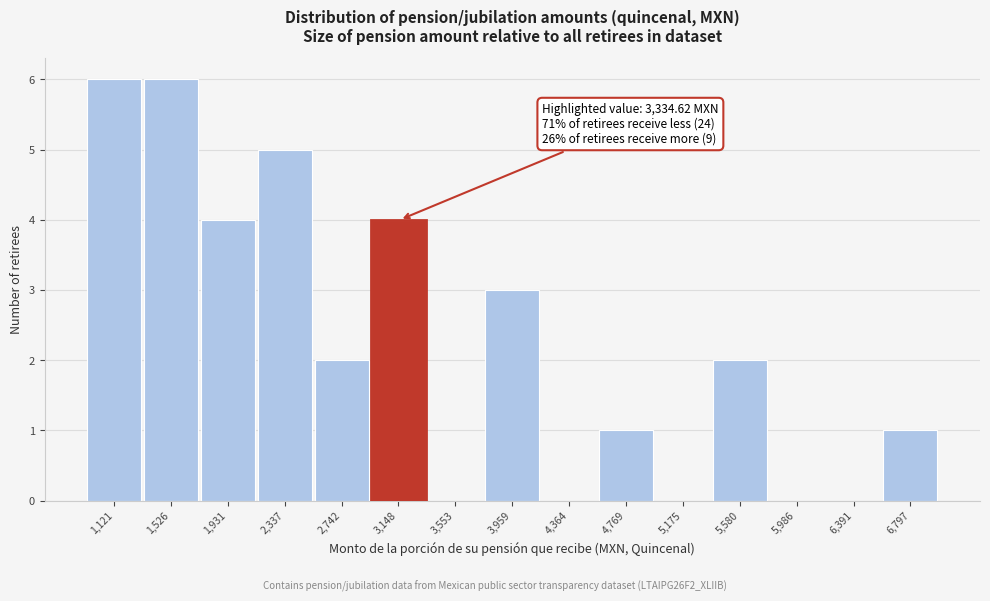

Reading left to right, transcribe all the data shown in this chart.

1,121=6	1,526=6	1,931=4	2,337=5	2,742=2	3,148=4	3,553=0	3,959=3	4,364=0	4,769=1	5,175=0	5,580=2	5,986=0	6,391=0	6,797=1